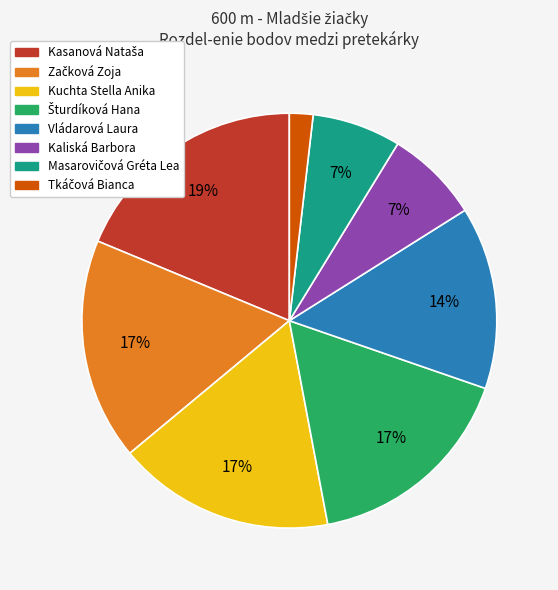

Is there any slice that represents more than half of the pie?

No